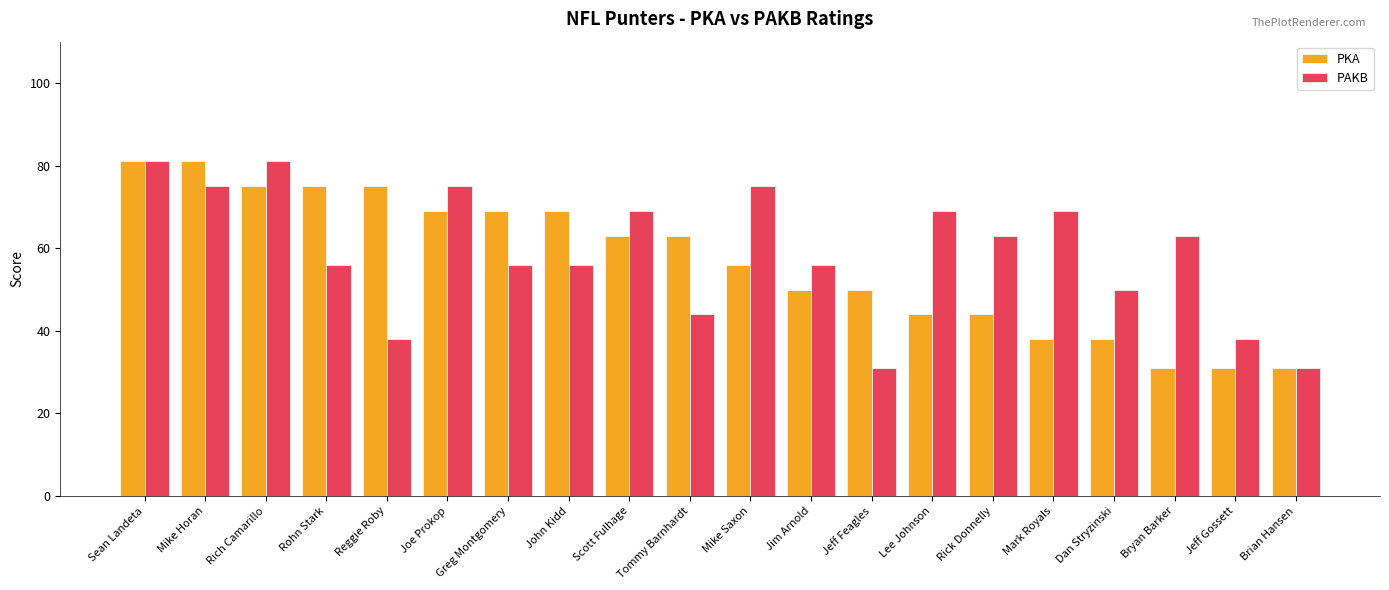

What is the maximum value for PKA?

81